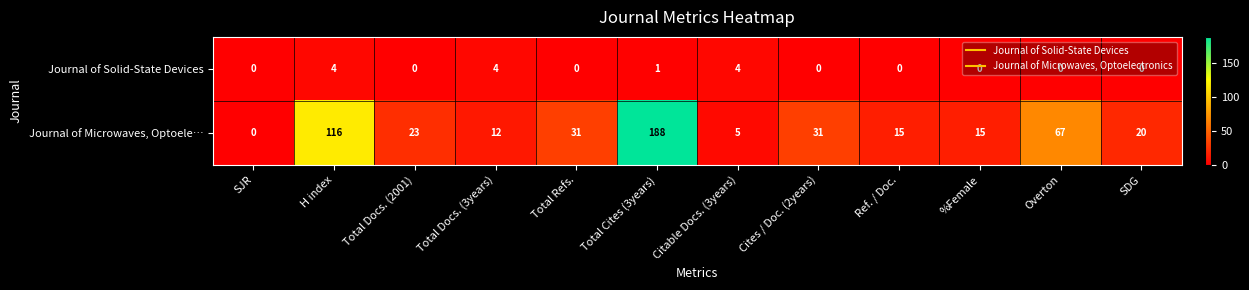

At which category does the chart reach its peak across all series?

Total Cites (3years)